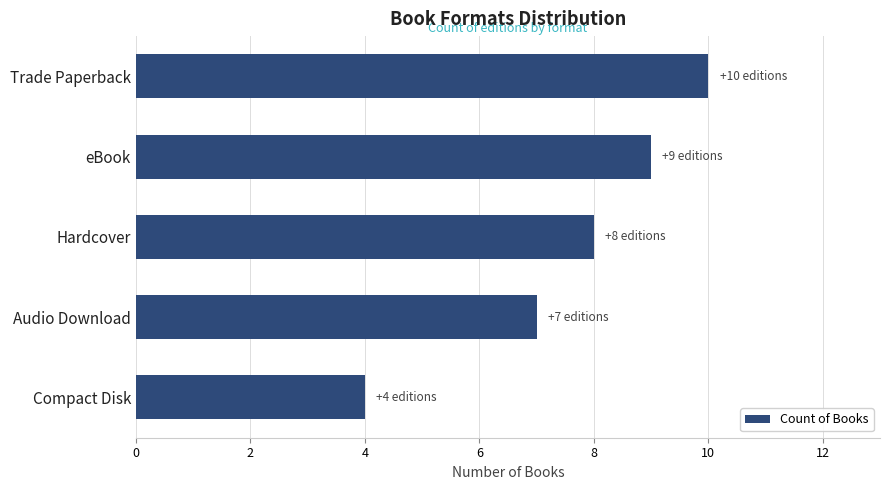

List the labels in order of value, largest first.

Trade Paperback, eBook, Hardcover, Audio Download, Compact Disk